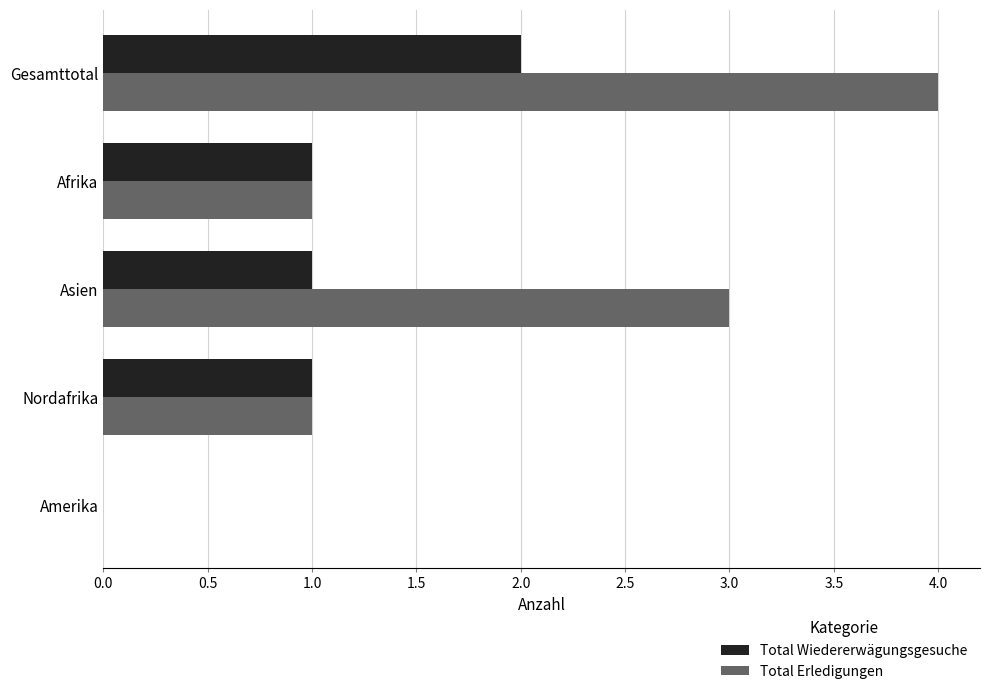

At which label does Total Erledigungen reach its peak?

Gesamttotal